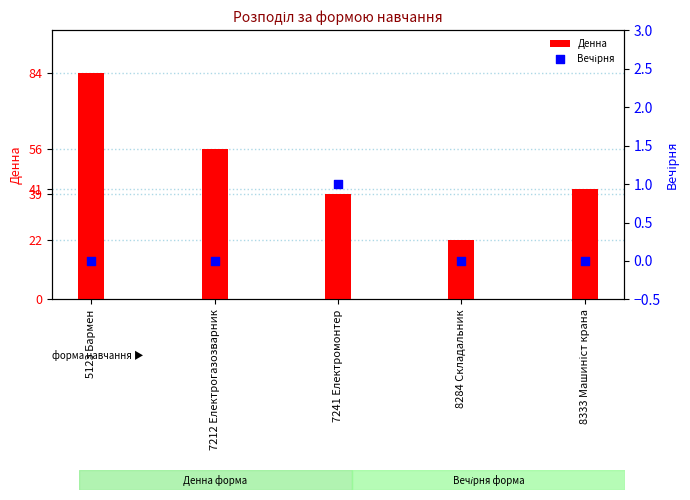

Which series has the widest spread of Y values?

Денна